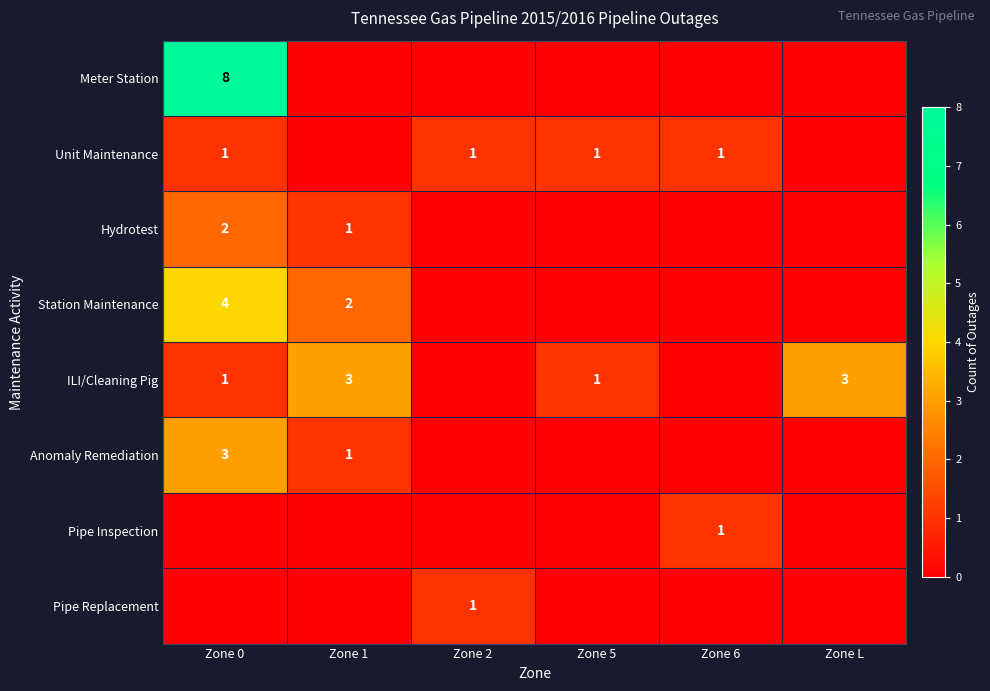

What is the total value across all series at Zone 1?

7